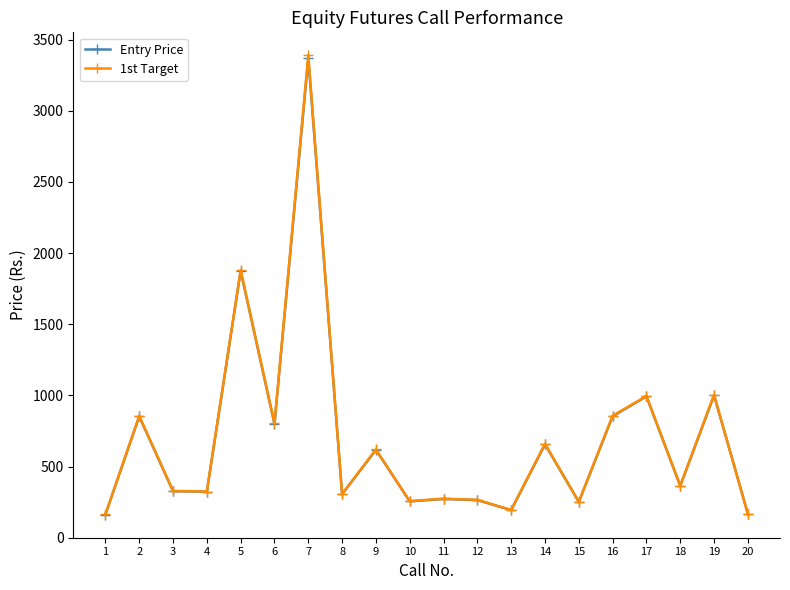

True or false: 1st Target has more than 1 interior local peaks.

True